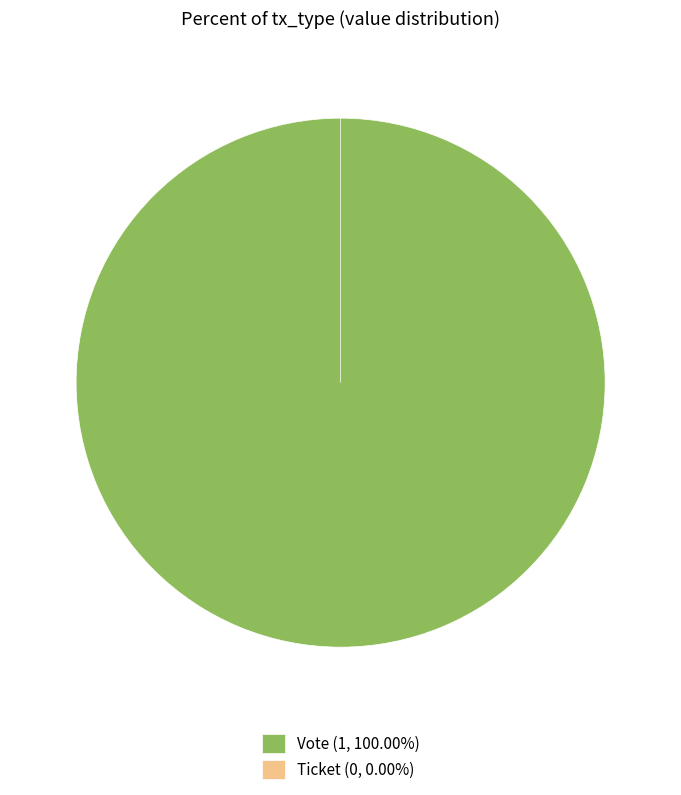

Rank the categories by value from highest to lowest.

Vote, Ticket